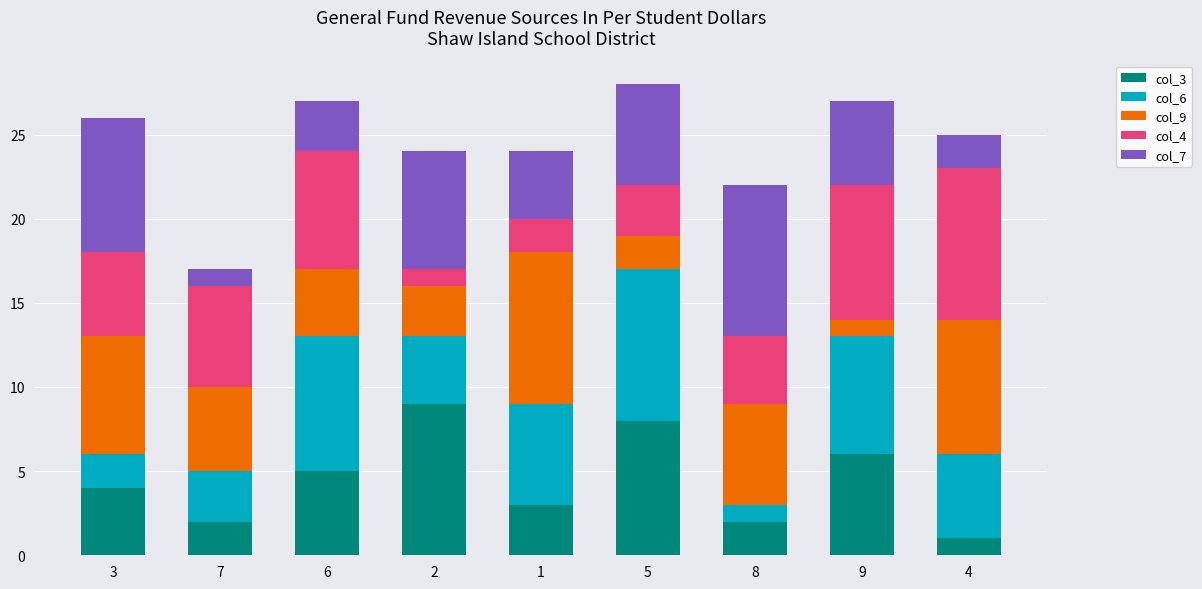

The col_3 series shows 1 at 4. True or false?

True